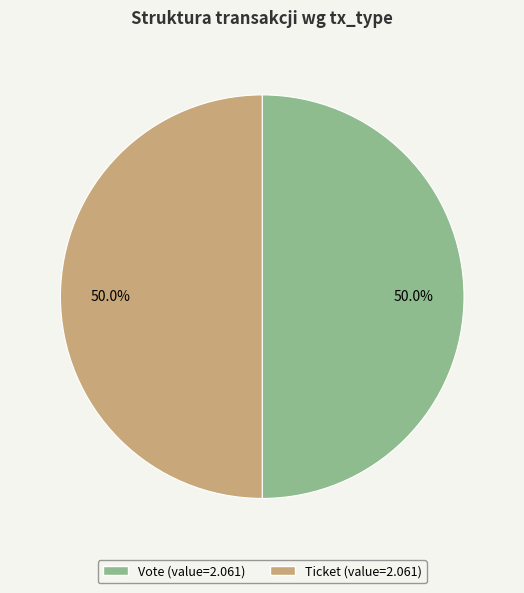

Approximately how many times larger is the value at Ticket compared to Vote?

1.0